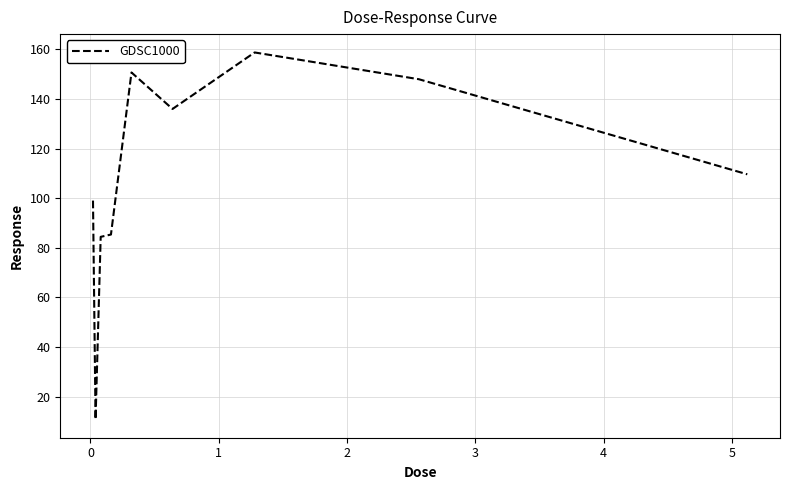

What is the greatest value displayed?

158.8